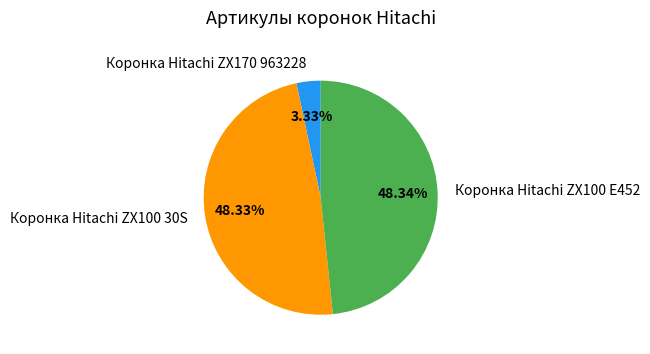

True or false: Коронка Hitachi ZX100 E452 accounts for 48% of the total.

True